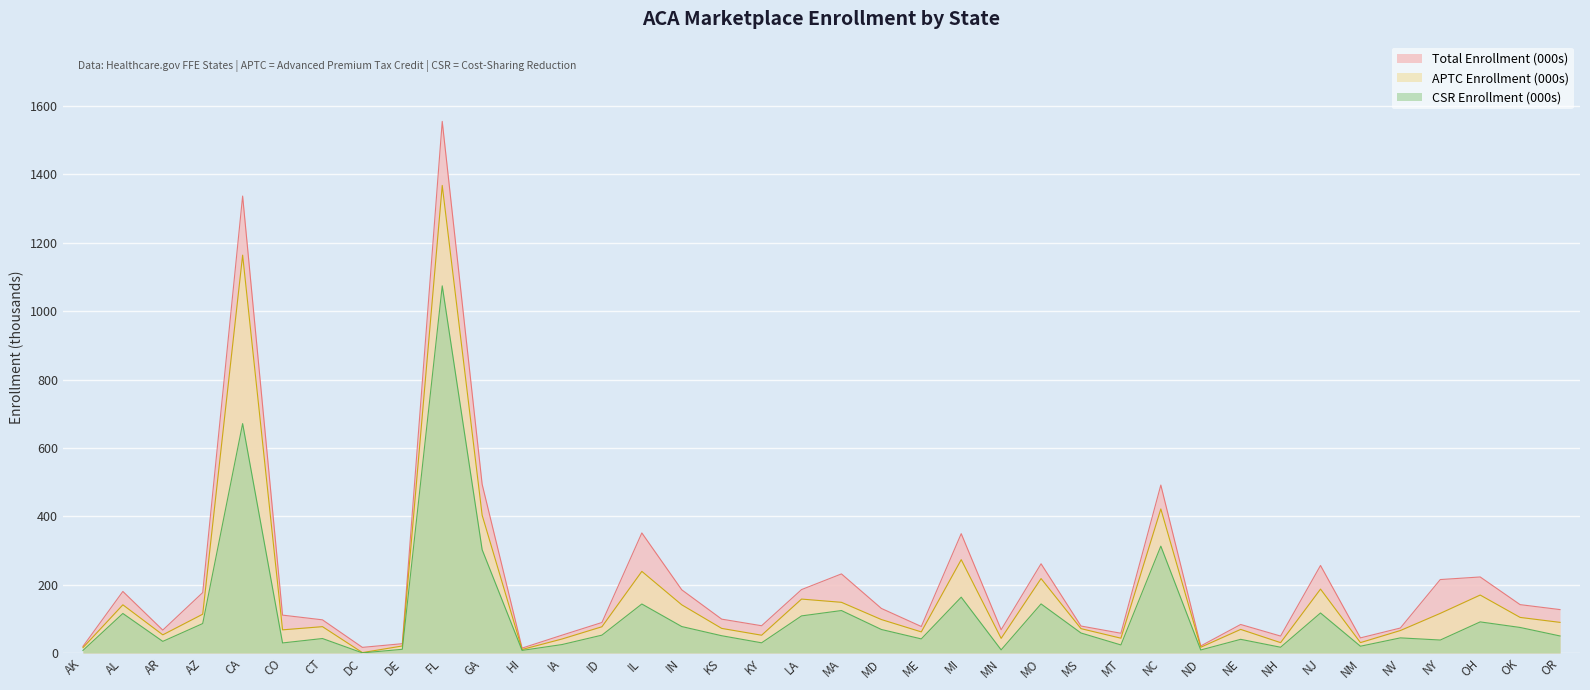

Does the chart display data point markers on the line(s)?

No